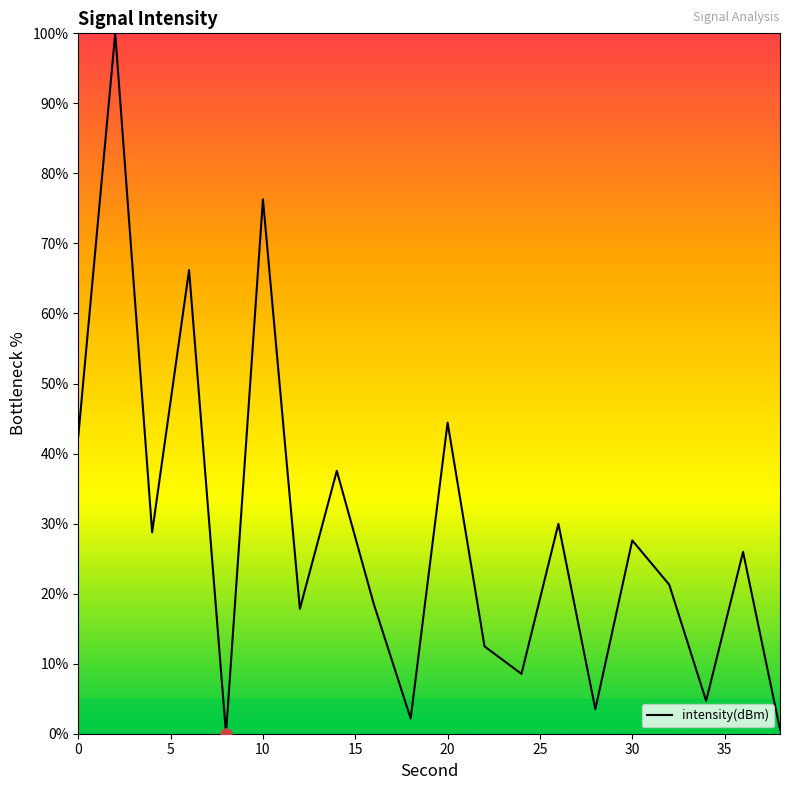

What is the difference between the maximum and minimum values?

100.0